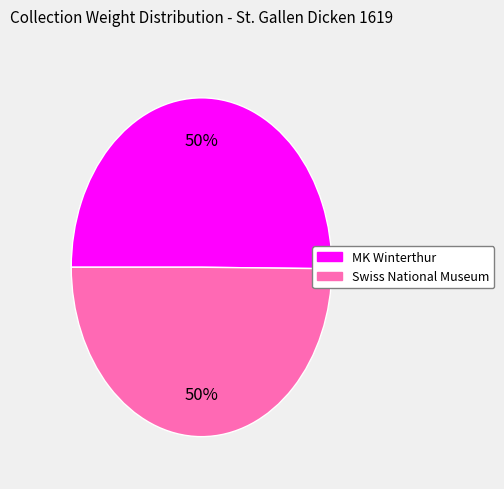

What is the ratio of the value at Swiss National Museum to the value at MK Winterthur?

1.0